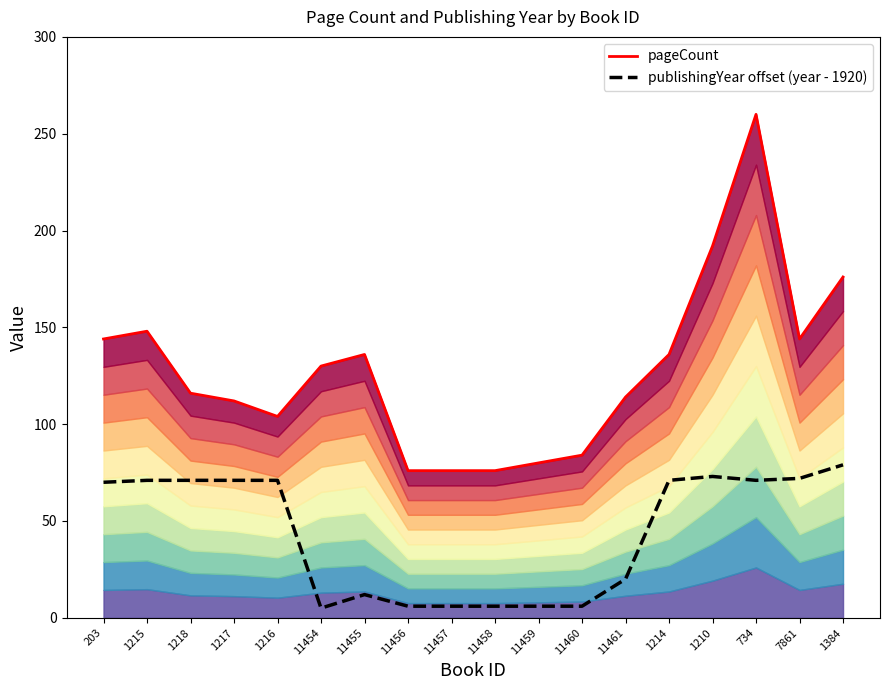

Where does the pageCount series first go above 130?

203